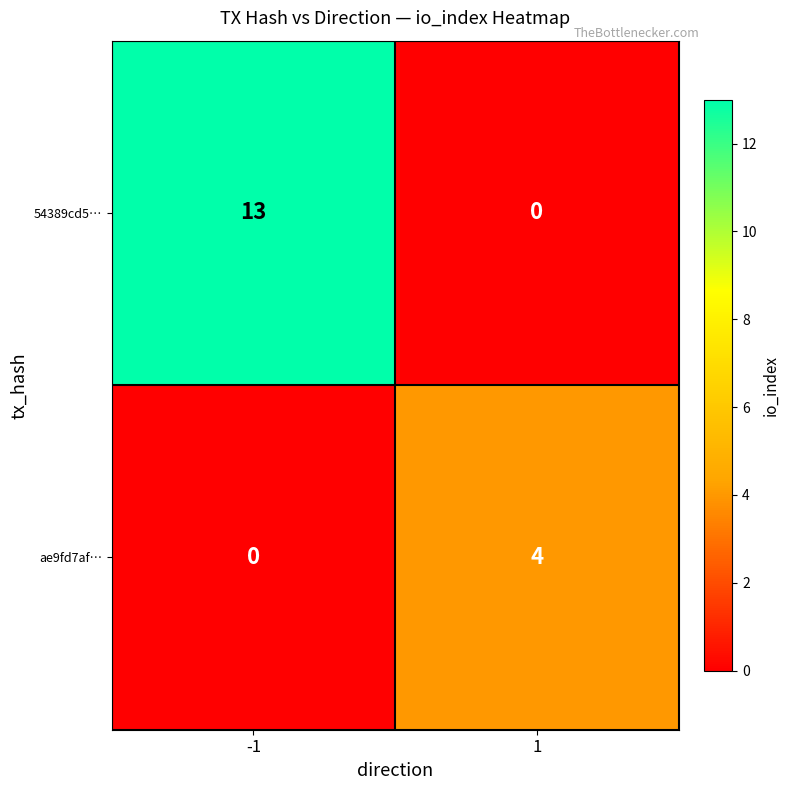

What is the difference between the maximum and minimum values in the 54389cd5… series?

13